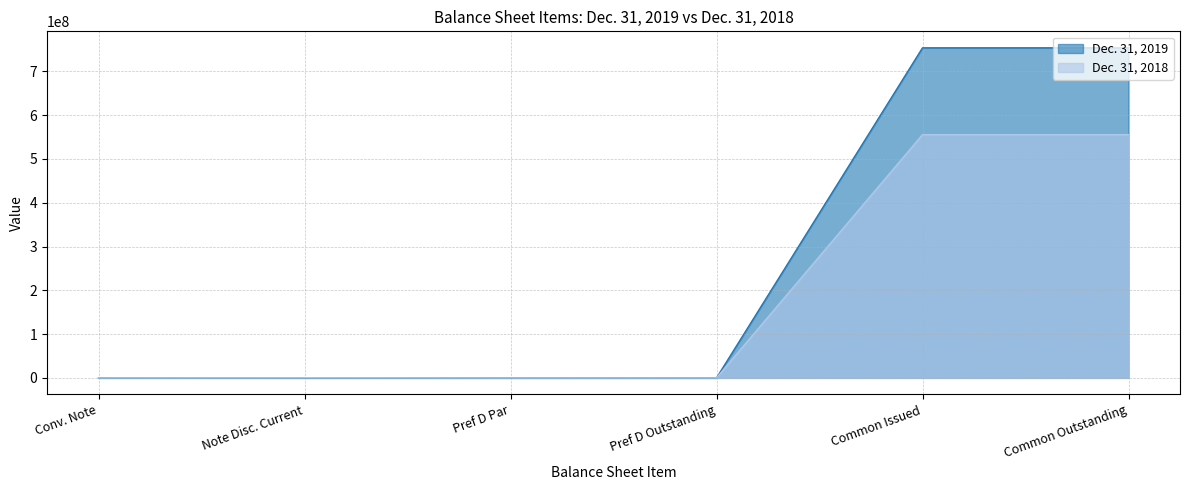

True or false: Dec. 31, 2018 has more than 0 interior local peaks.

True